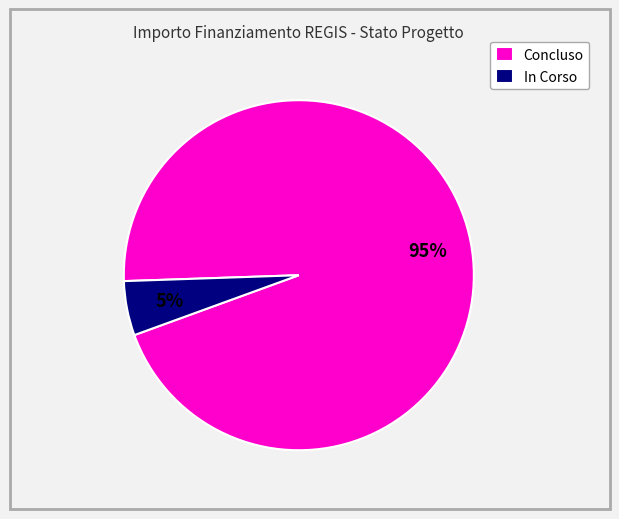

Which slice is the largest?

Concluso